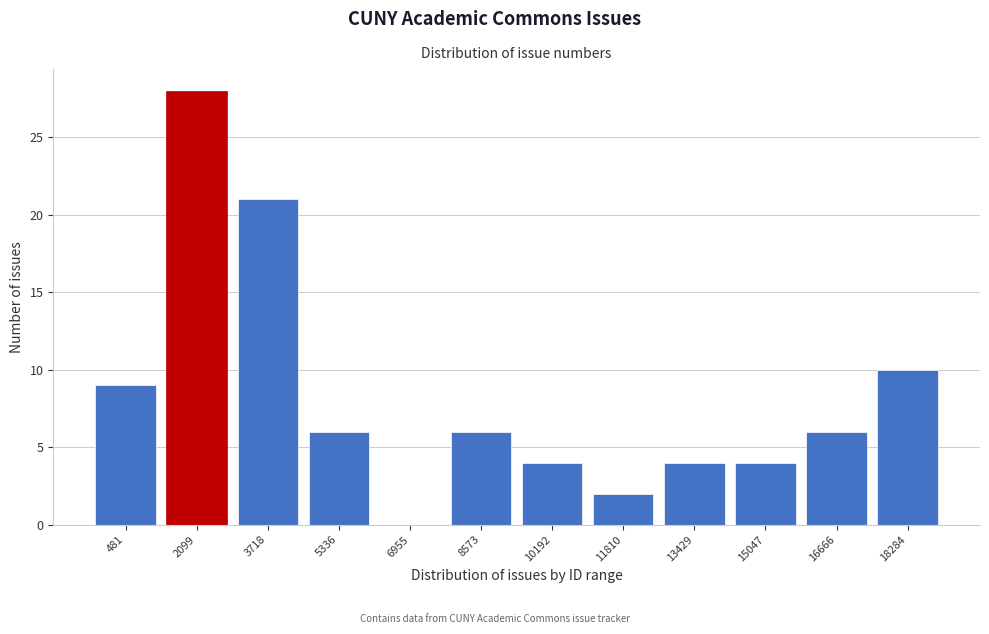

Reading left to right, list all the values displayed in this chart.

481=9	2099=28	3718=21	5336=6	6955=0	8573=6	10192=4	11810=2	13429=4	15047=4	16666=6	18284=10